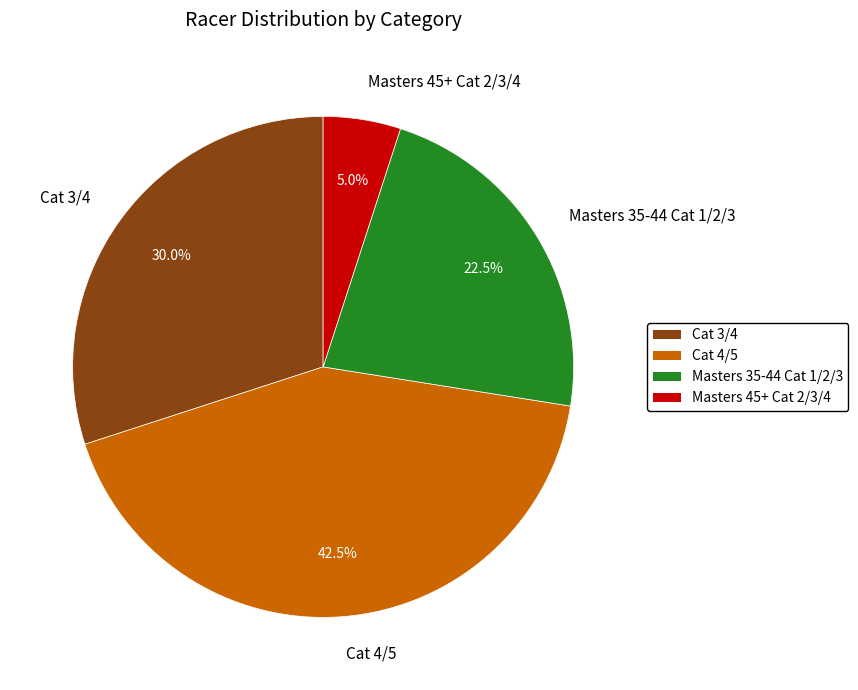

To the nearest percent, what is the average slice percentage?

25%